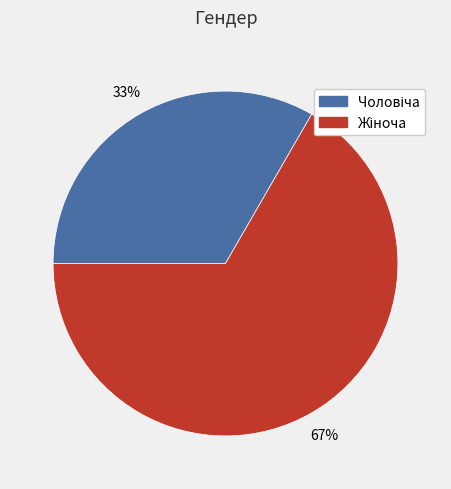

To the nearest percent, what is the average slice percentage?

50%